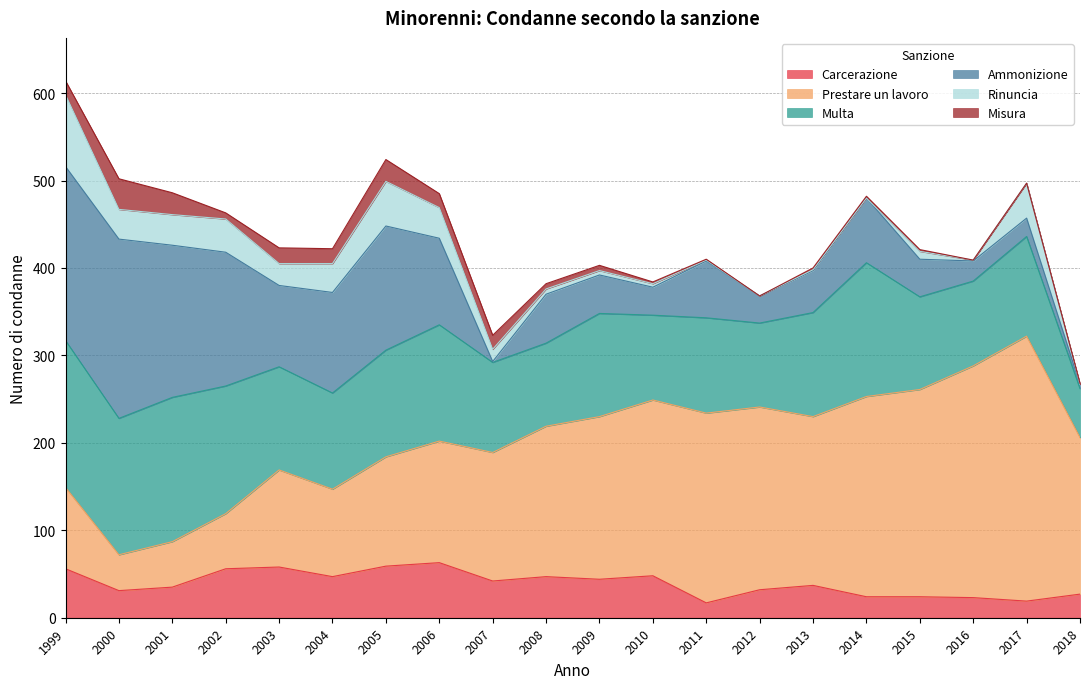

The value of Prestare un lavoro at 2005 is 125. True or false?

True